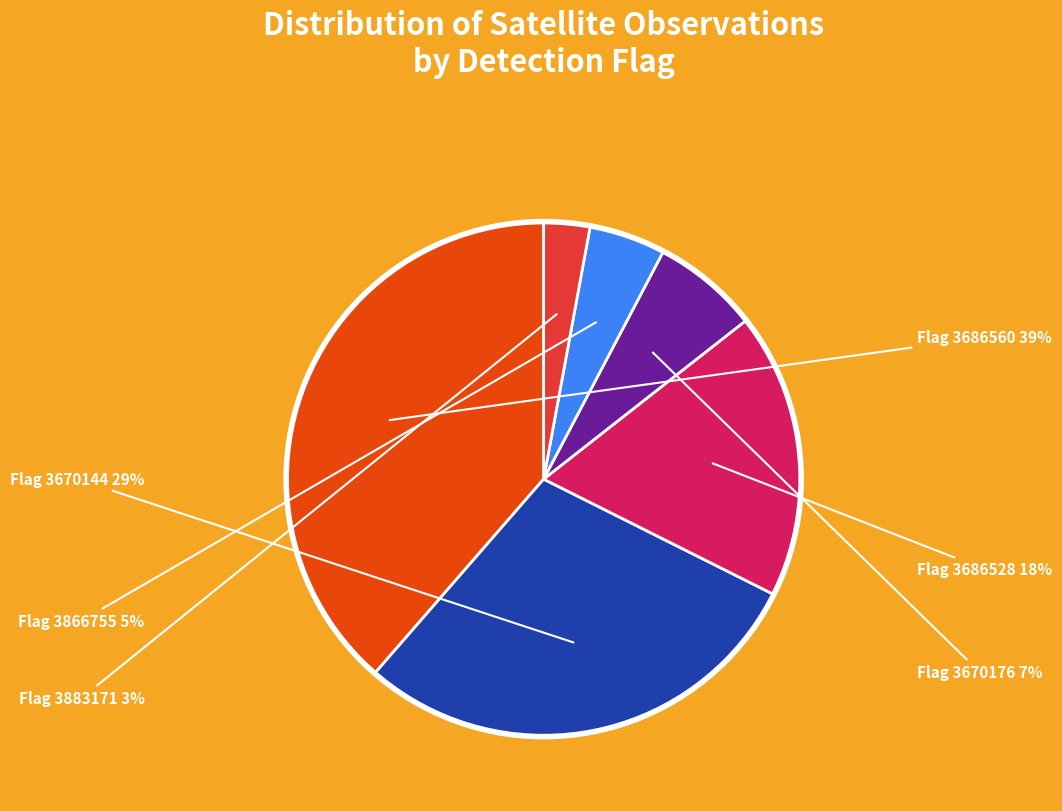

Is there any slice that represents more than half of the pie?

No